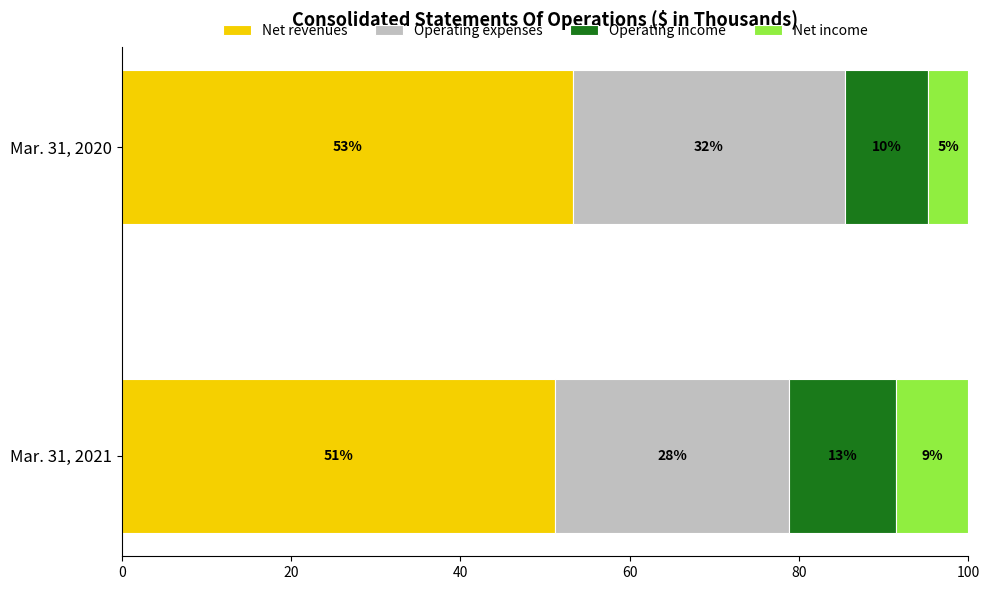

What are all the series names shown in the legend?

Net revenues, Operating expenses, Operating income, Net income